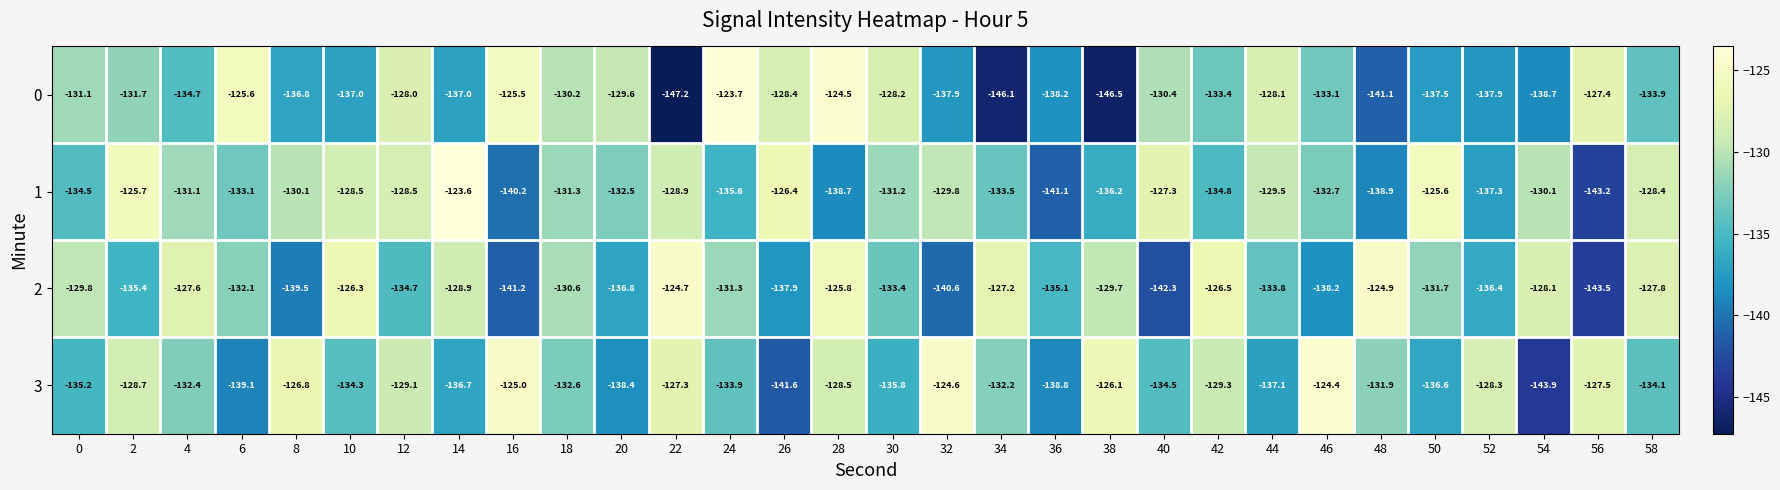

Rank the series by their maximum value, from lowest to highest.

2, 3, 0, 1